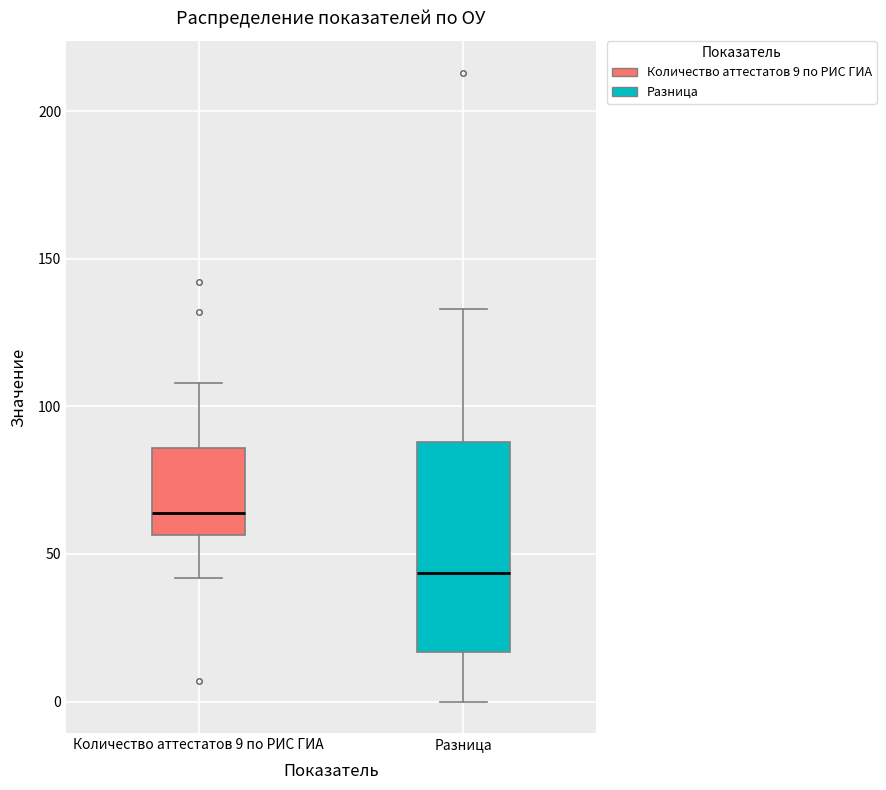

Which box is the tallest, from its lower edge to its upper edge?

Разница